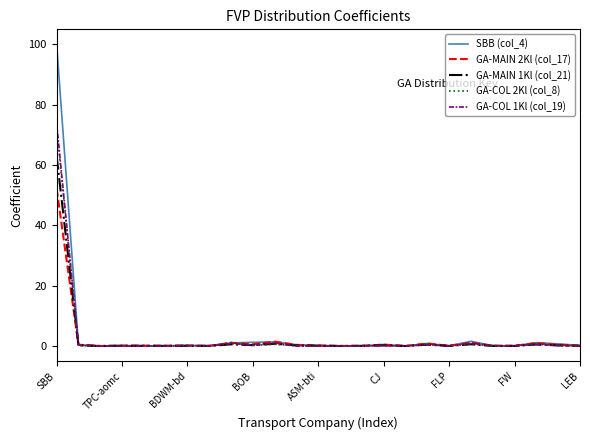

Which series has the largest range (max minus min)?

SBB (col_4)